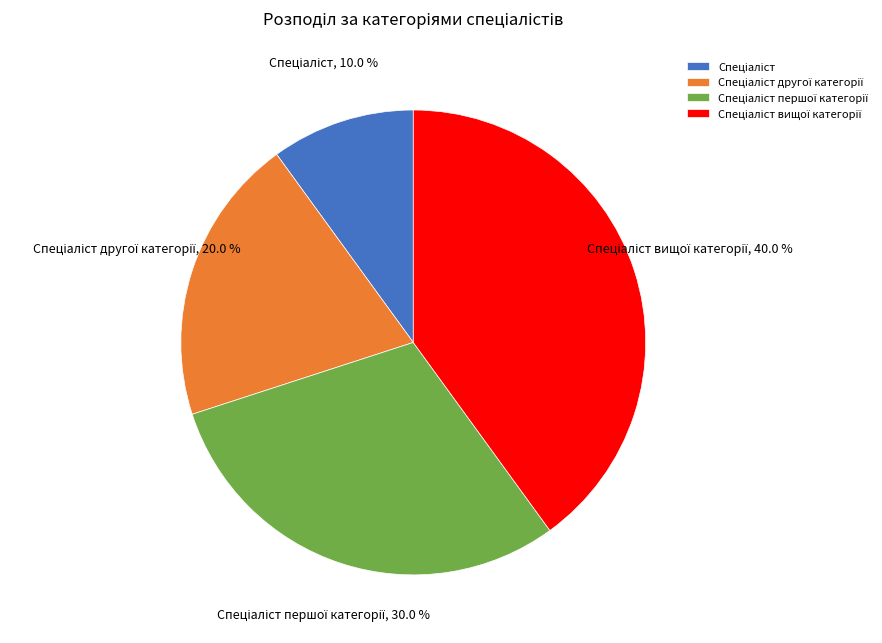

How many slices are in this pie chart?

4